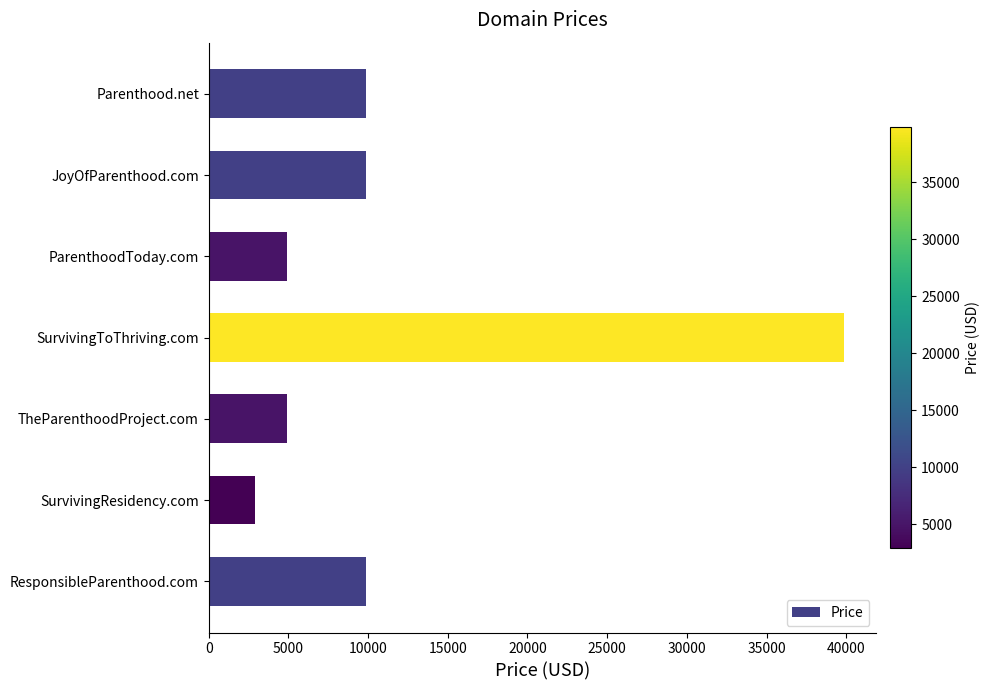

Reading top to bottom, list all the values displayed in this chart.

Parenthood.net=9888	JoyOfParenthood.com=9888	ParenthoodToday.com=4888	SurvivingToThriving.com=39888	TheParenthoodProject.com=4888	SurvivingResidency.com=2888	ResponsibleParenthood.com=9888